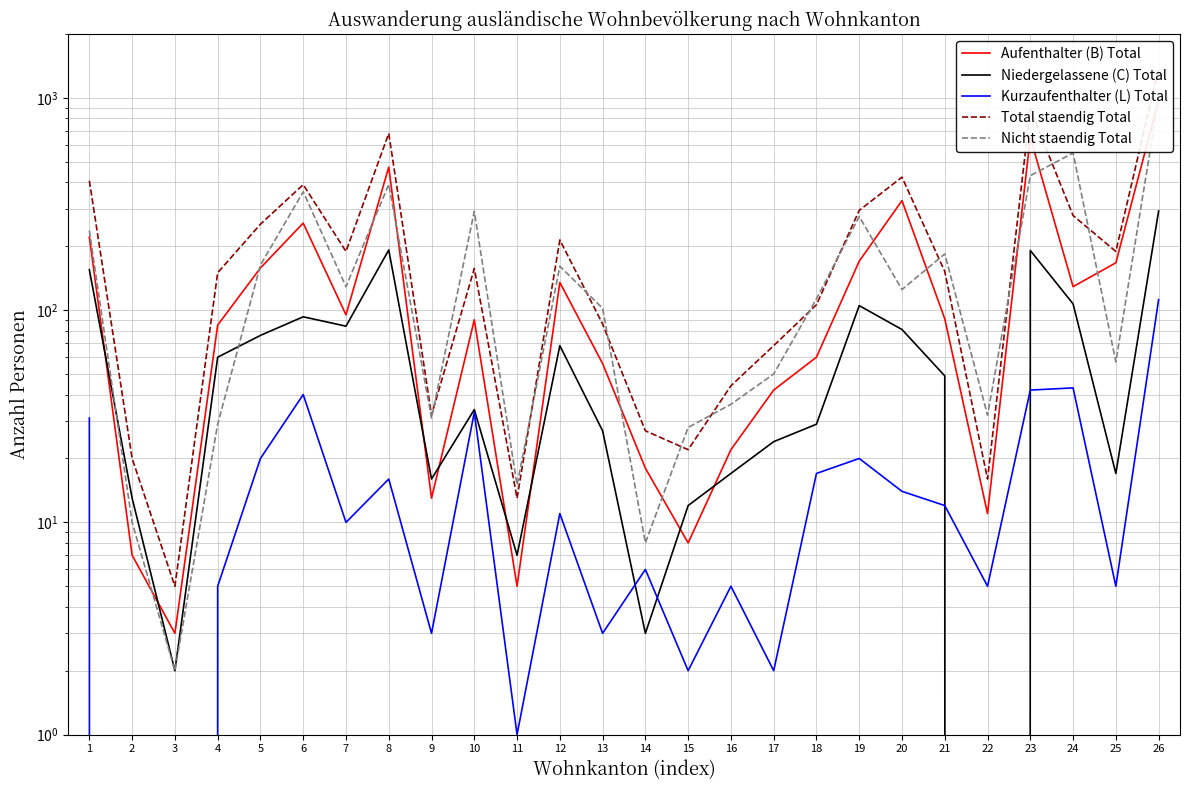

How many values in the Niedergelassene (C) Total series exceed 49?

12